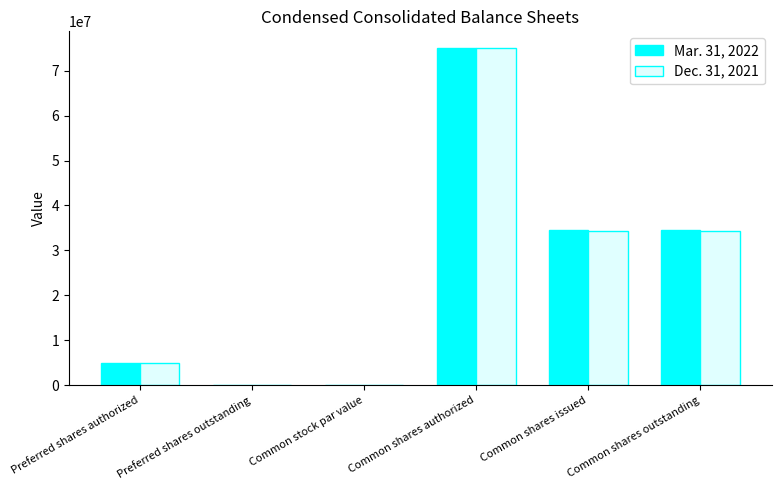

What is the greatest value displayed?

75000000.0